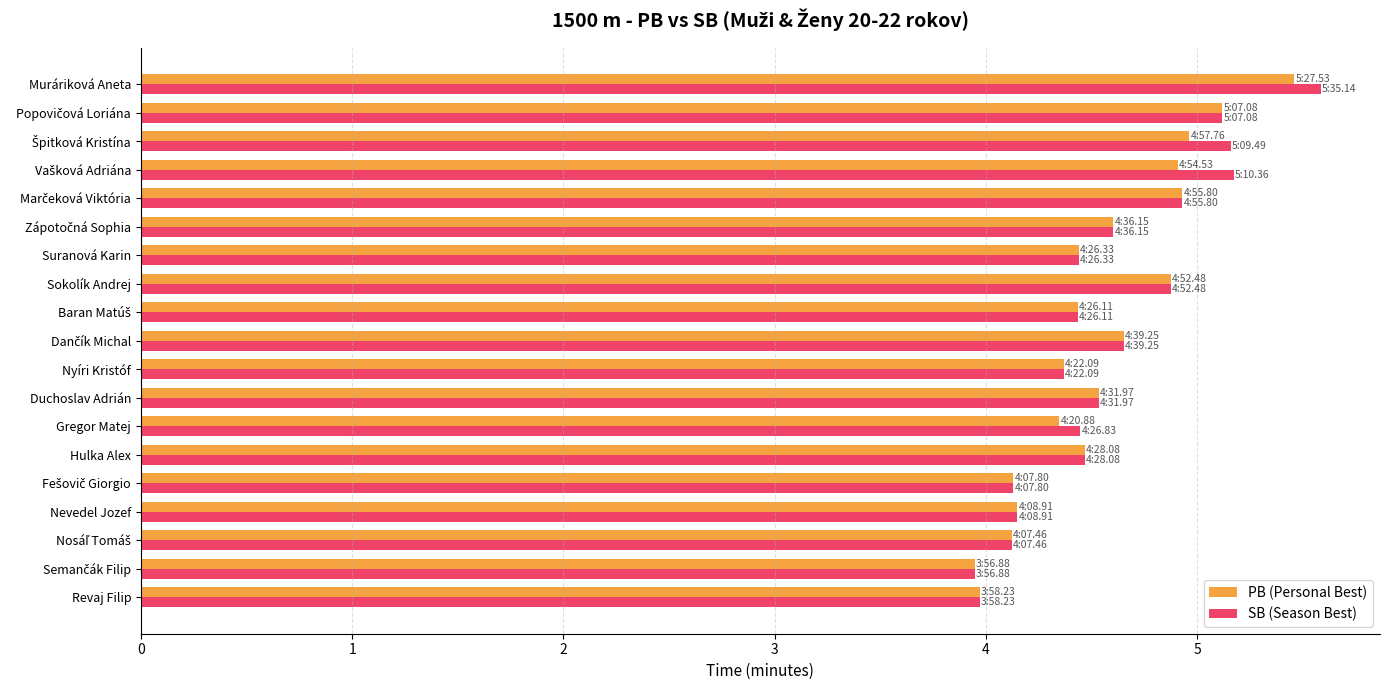

Which series has the widest spread of values?

SB (Season Best)